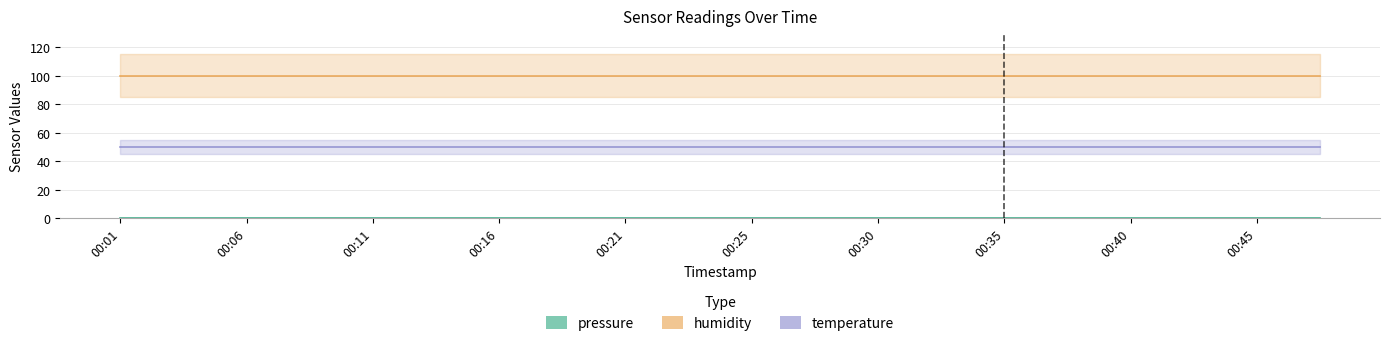

What is the highest value of the temperature series?

50